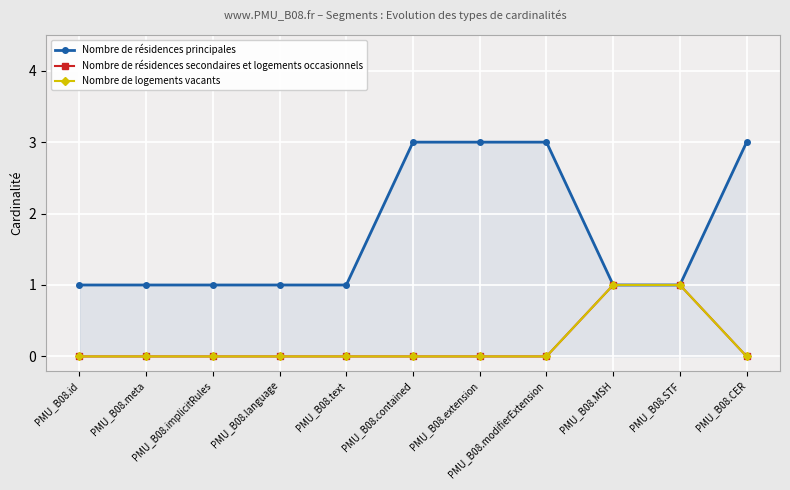

What is the greatest value displayed?

3